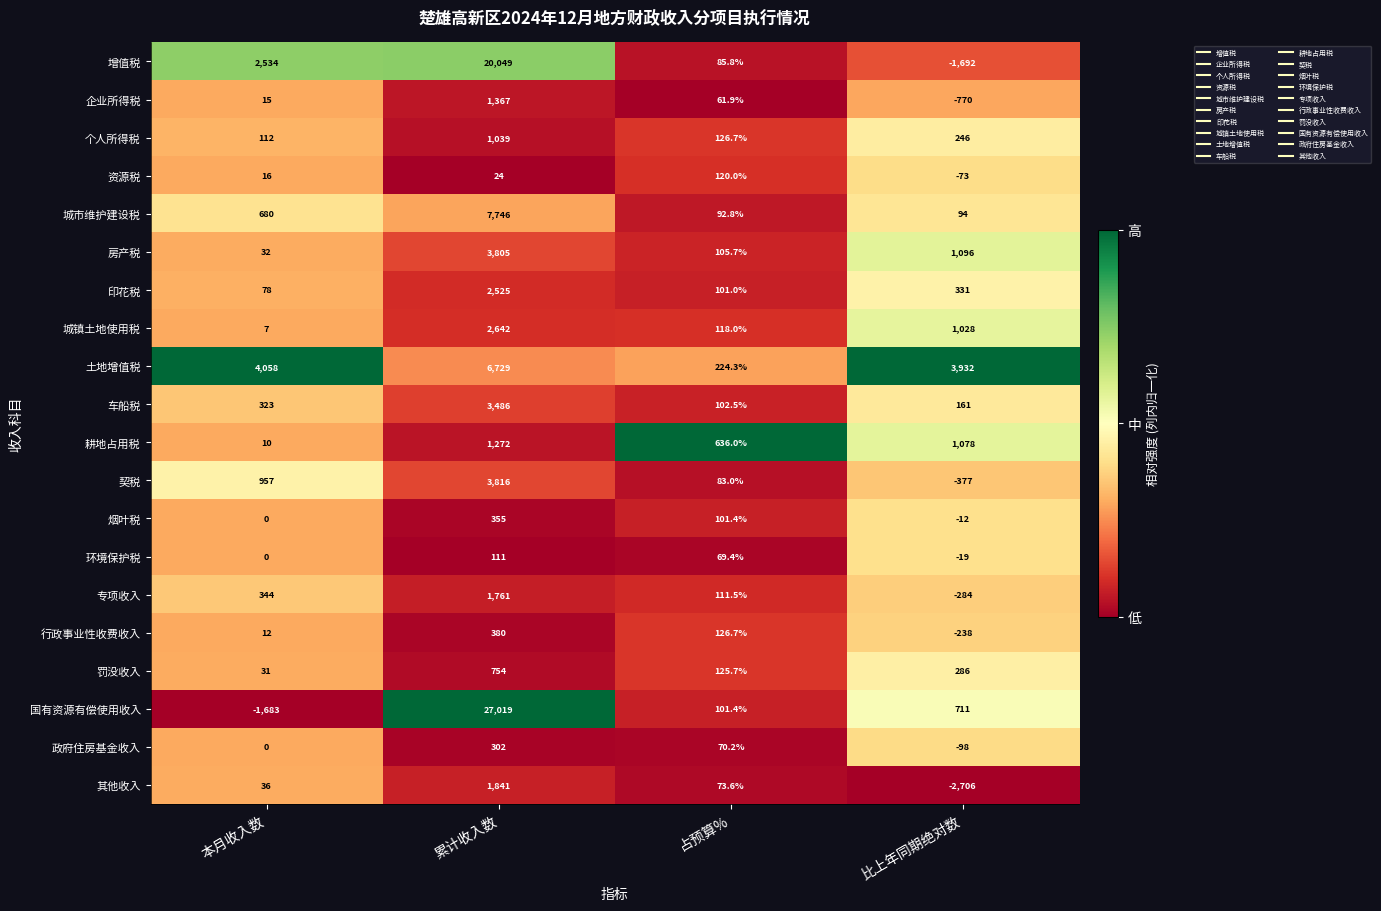

What is the minimum value for 个人所得税?

112.0